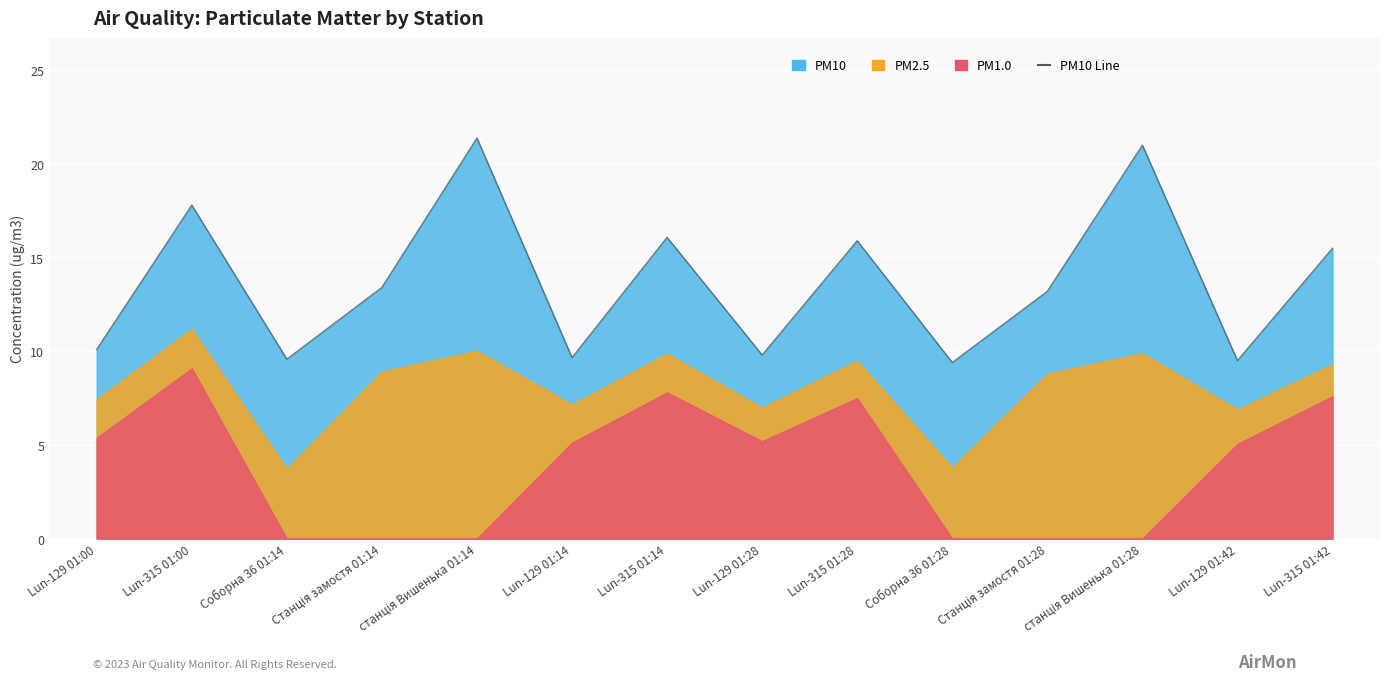

Approximately how many times larger is the value at Lun-129 01:14 compared to станція Вишенька 01:28?

0.5